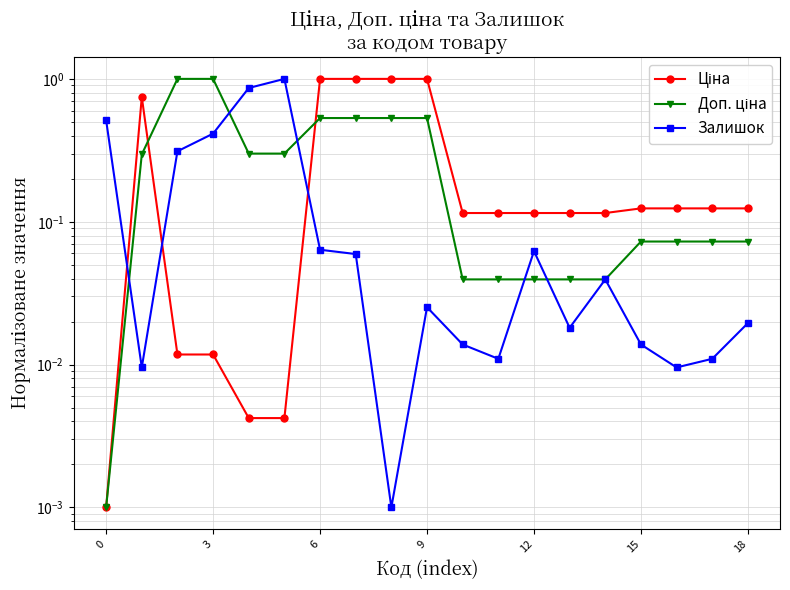

Which series has the largest total across all categories?

Ціна